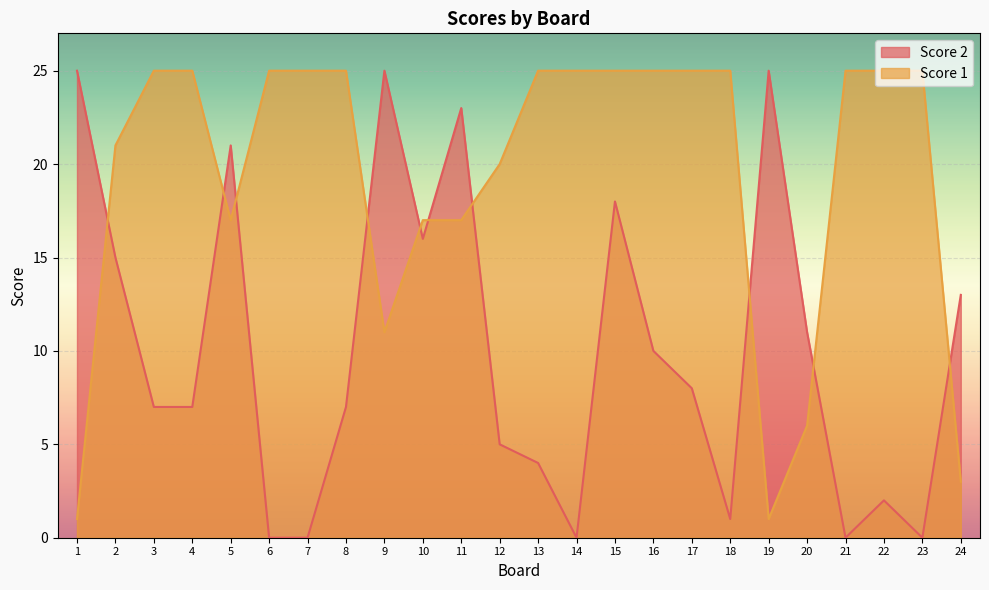

Where is Score 1 nearest to the value 13?

9